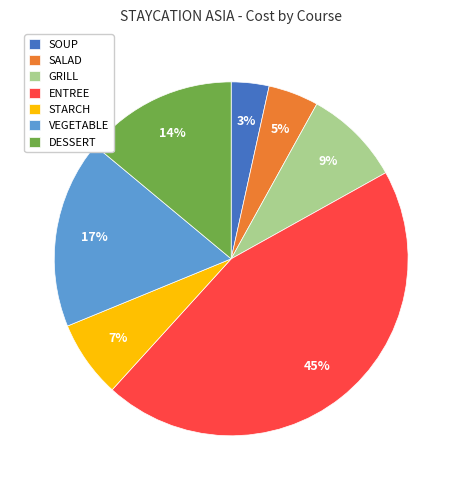

Combined, do STARCH and VEGETABLE account for over 50%?

No